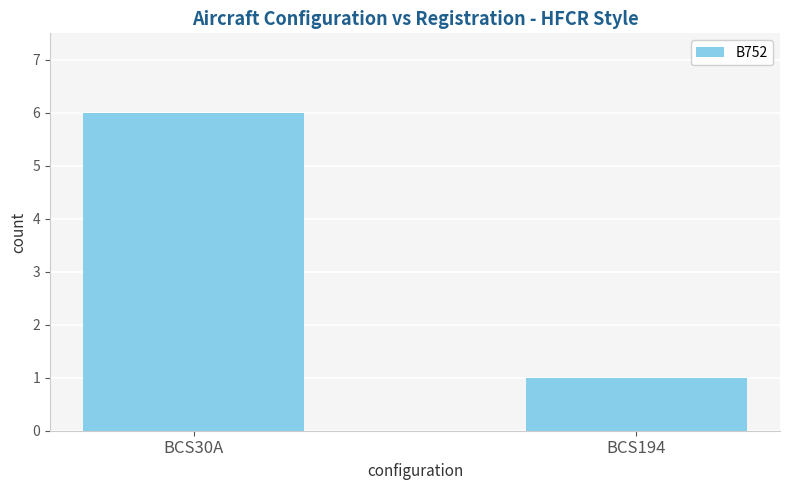

Count the values in the range 1 to 6.

2